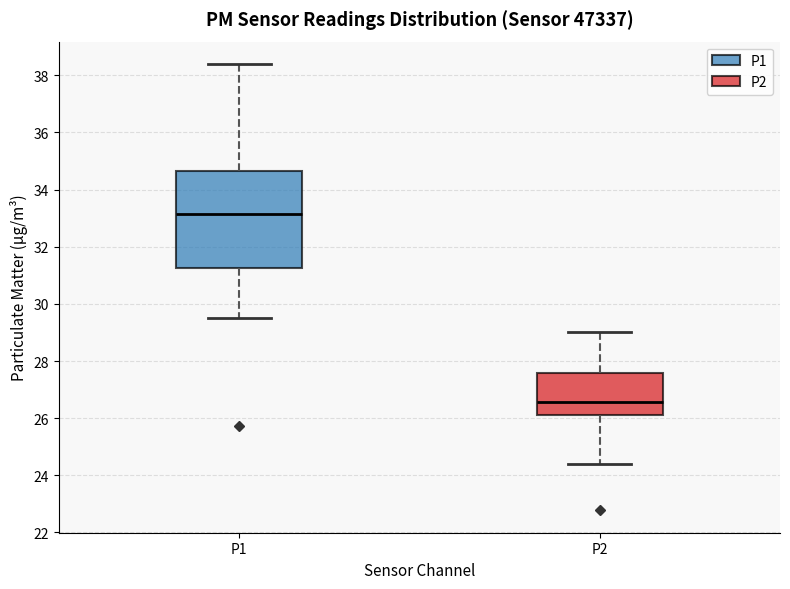

Which box has the lowest median line?

P2